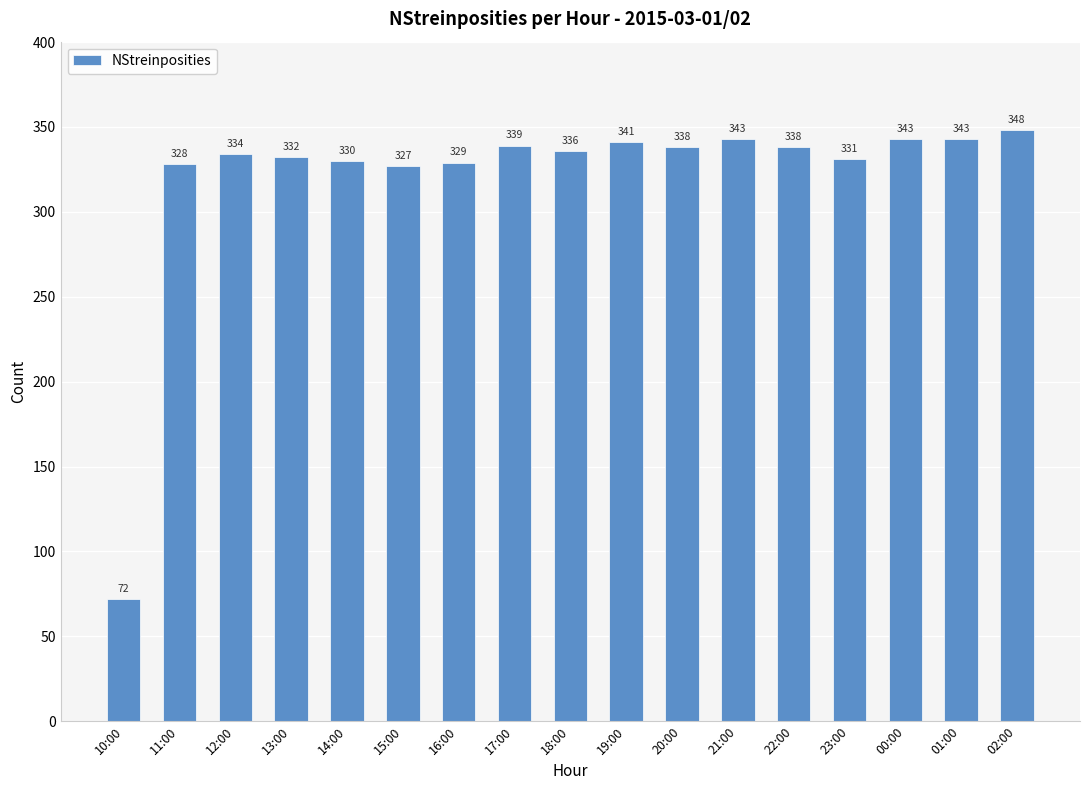

How many categories are shown in the chart?

17